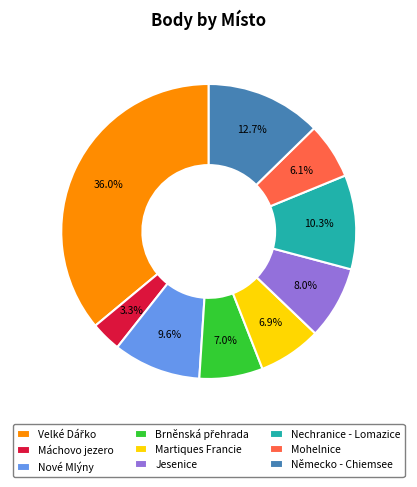

Does any single category account for the majority?

No